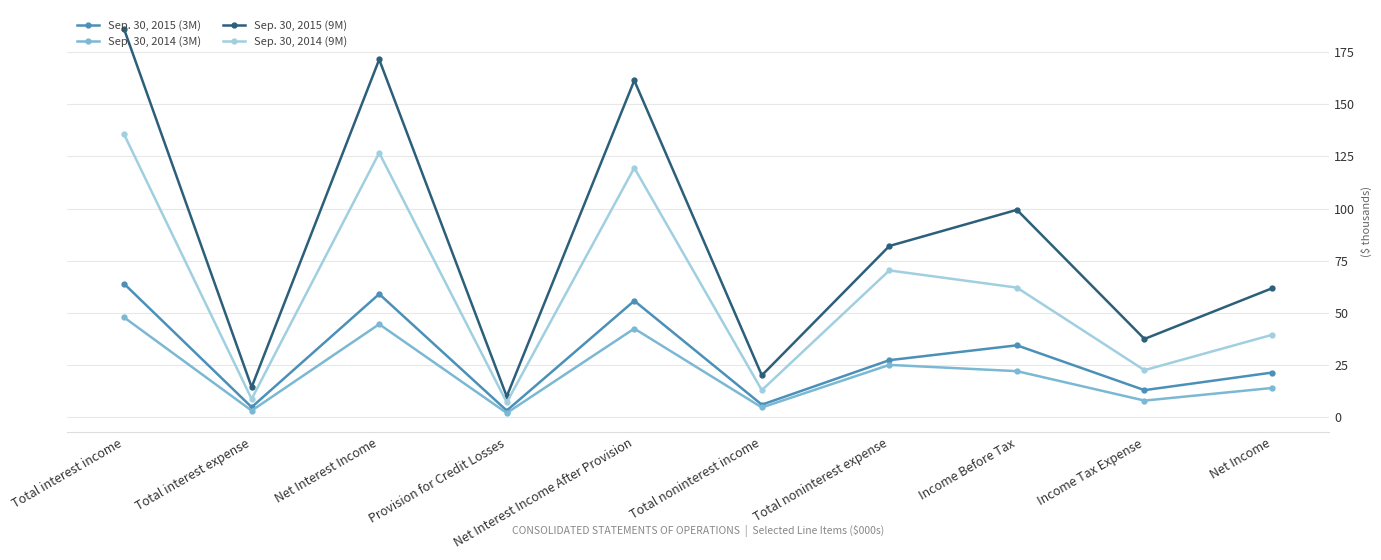

Read the Sep. 30, 2015 (9M) value at Total noninterest expense.

82.1